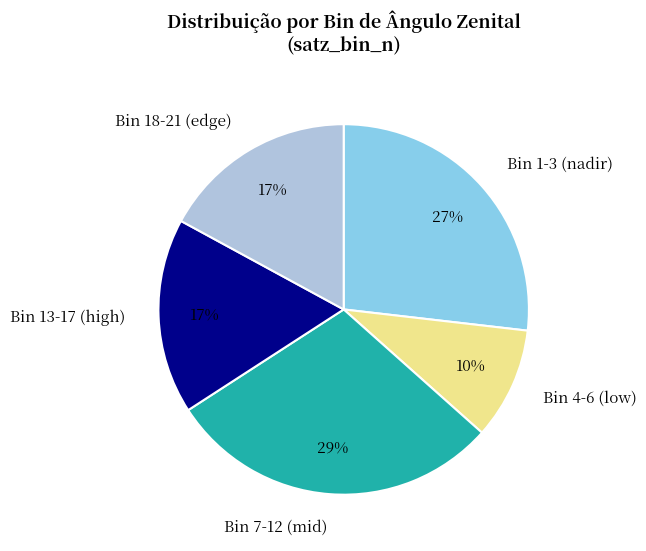

To the nearest percent, what portion does Bin 7-12 (mid) represent?

29%